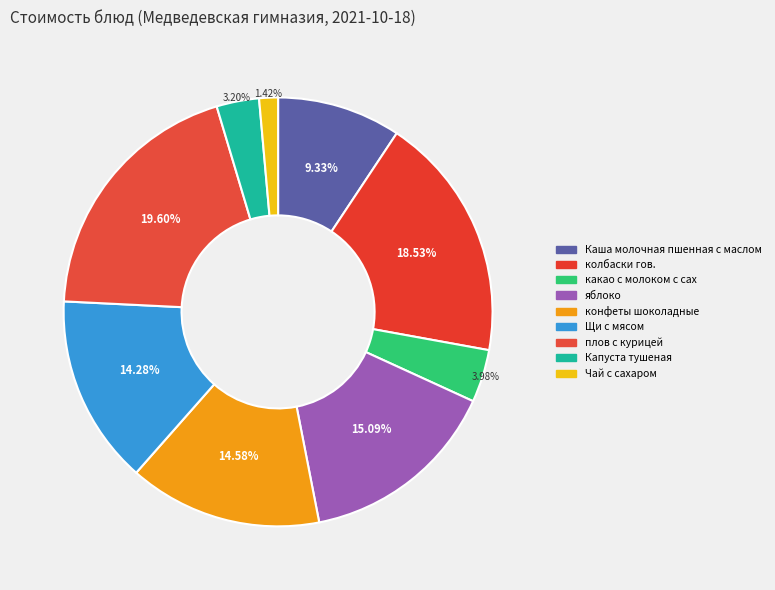

Does any single category account for the majority?

No